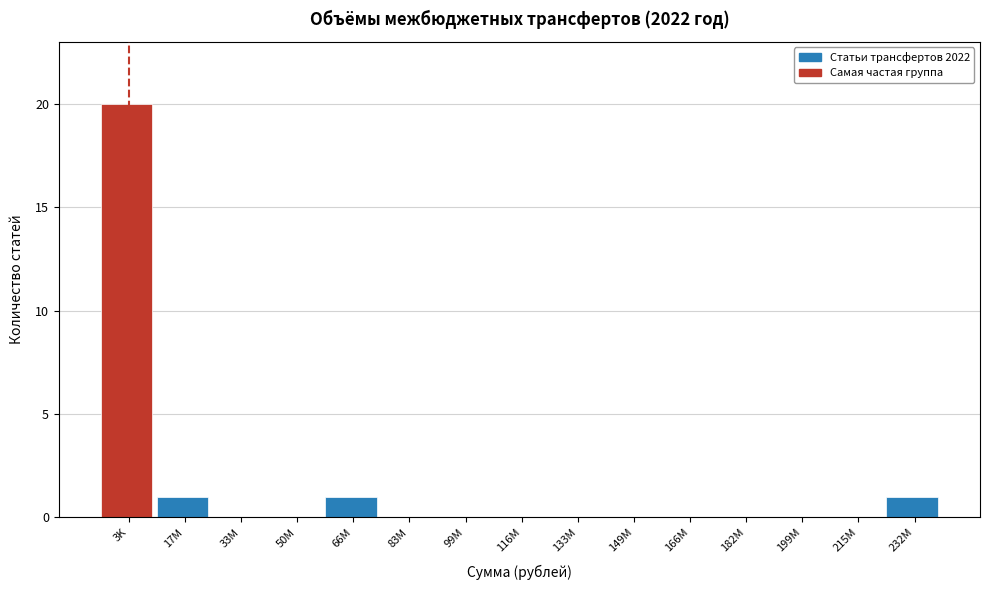

Reading left to right, list all the values displayed in this chart.

3K=20	17M=1	33M=0	50M=0	66M=1	83M=0	99M=0	116M=0	133M=0	149M=0	166M=0	182M=0	199M=0	215M=0	232M=1